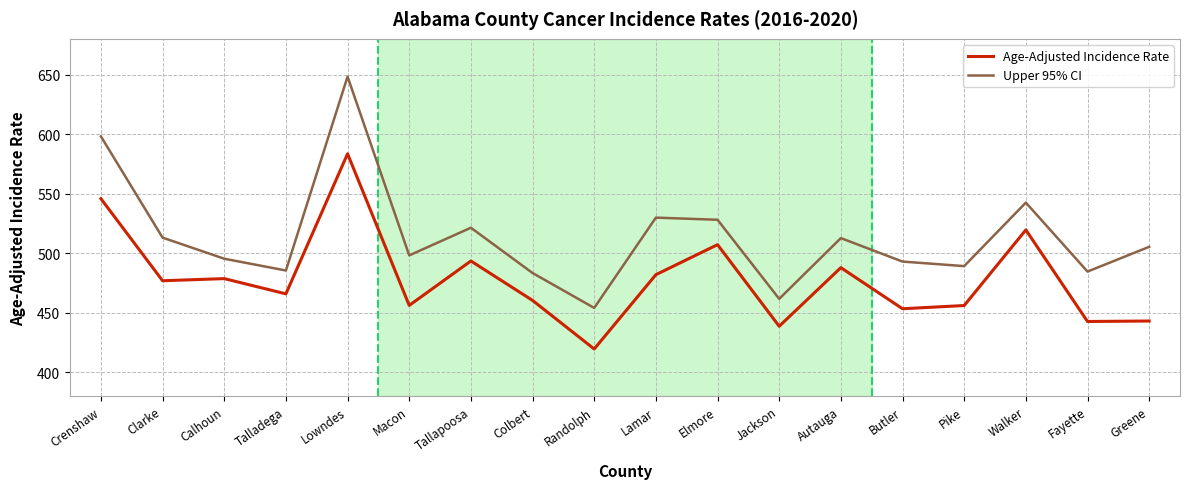

True or false: Upper 95% CI and Age-Adjusted Incidence Rate intersect in this chart.

False